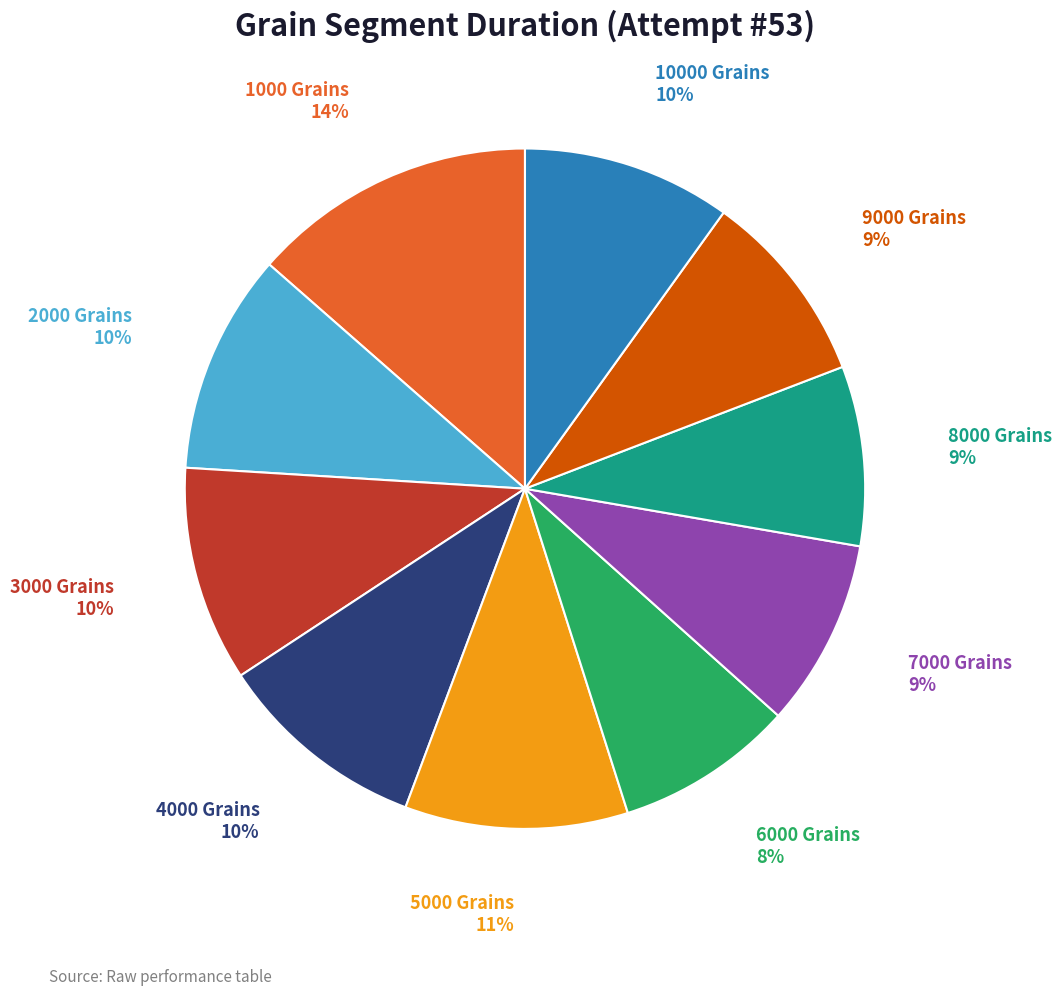

To the nearest percent, what is the average slice percentage?

10%